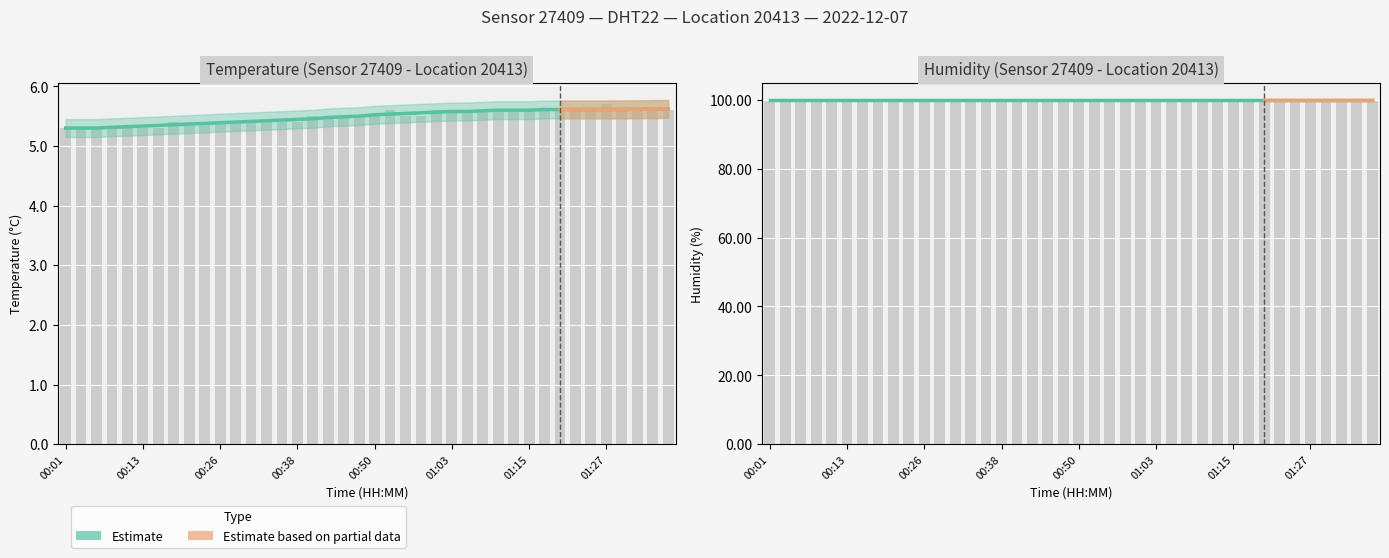

Is it true that the value at 01:07 is 5.6?

True